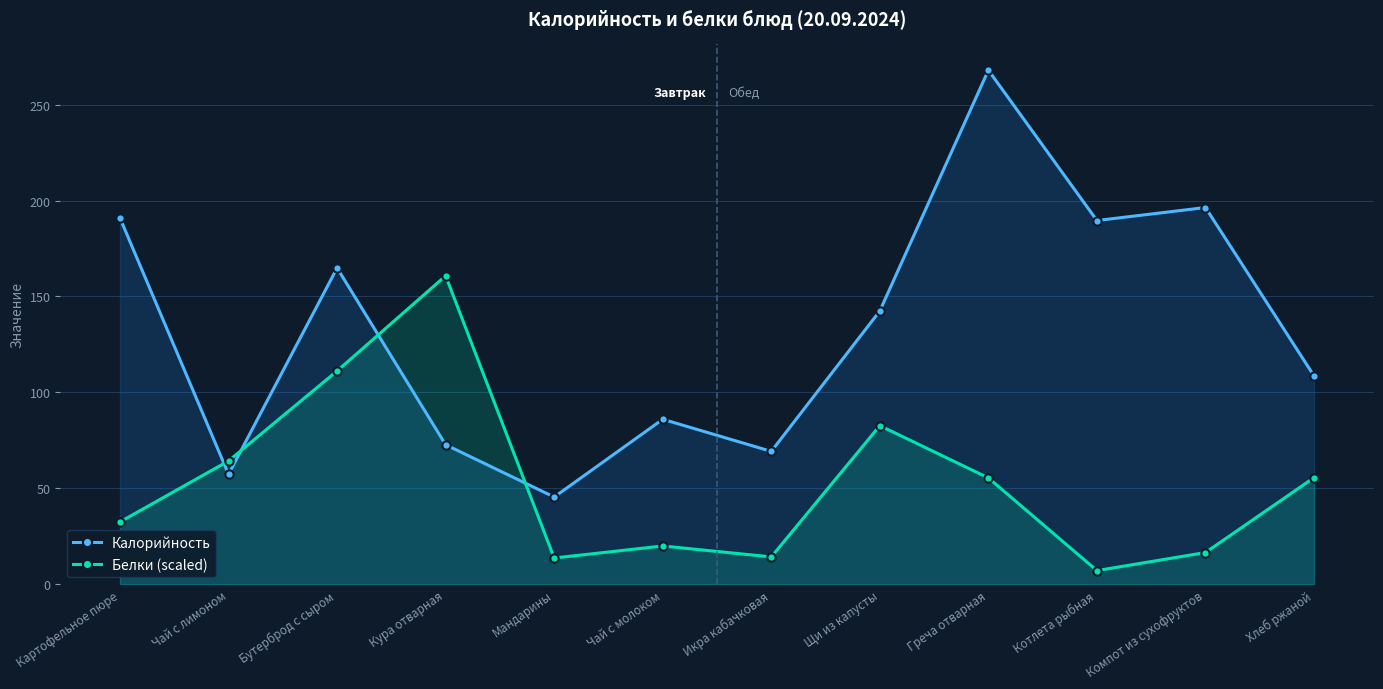

Which series ends up on top after the final intersection of Калорийность and Белки (scaled)?

Калорийность